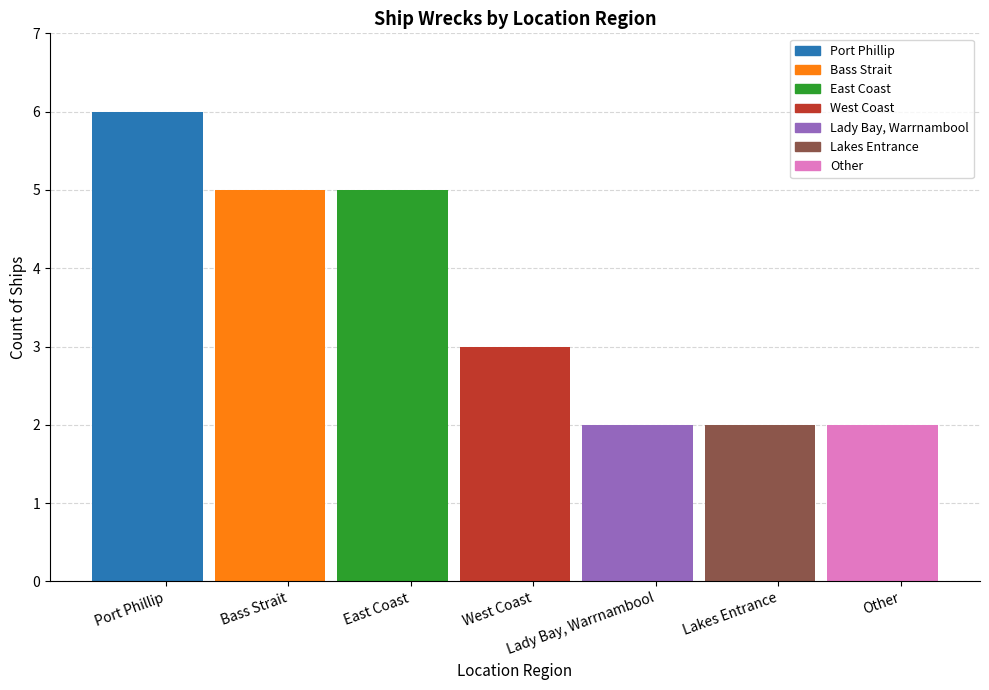

Reading left to right, transcribe all the data shown in this chart.

6	5	5	3	2	2	2